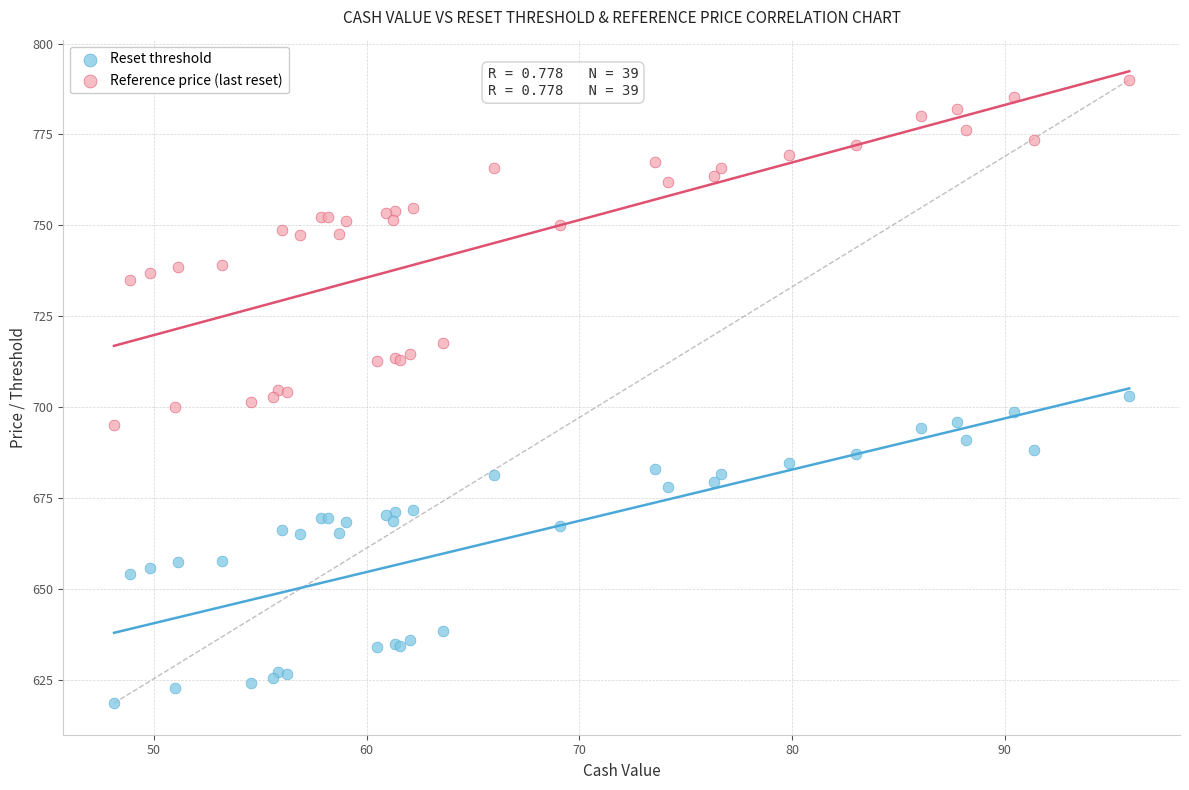

Which series reaches the minimum Y coordinate?

Reset threshold